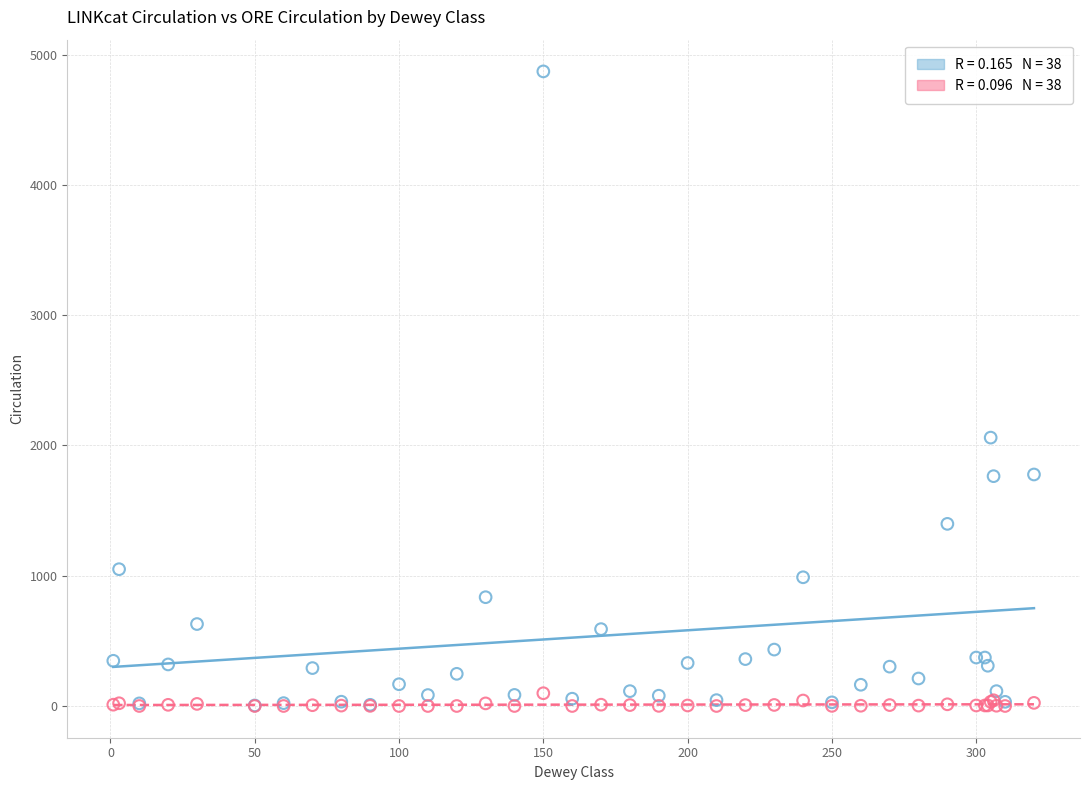

Across all series, what Y value is closest to 2435?

2060